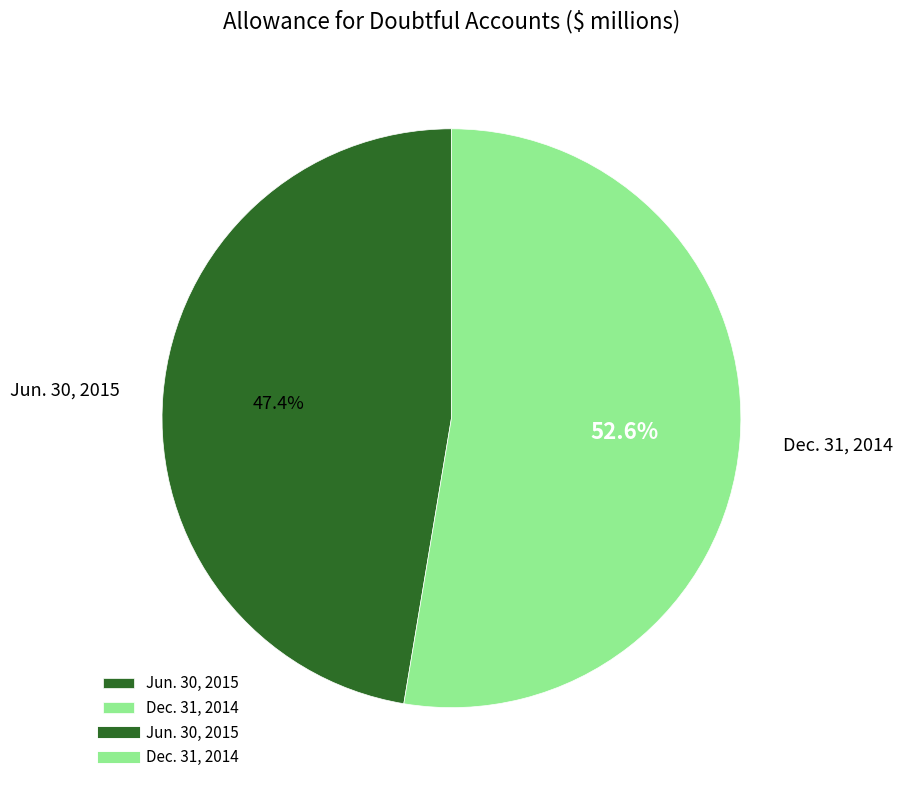

How much of the chart is everything except Dec. 31, 2014?

47.4%